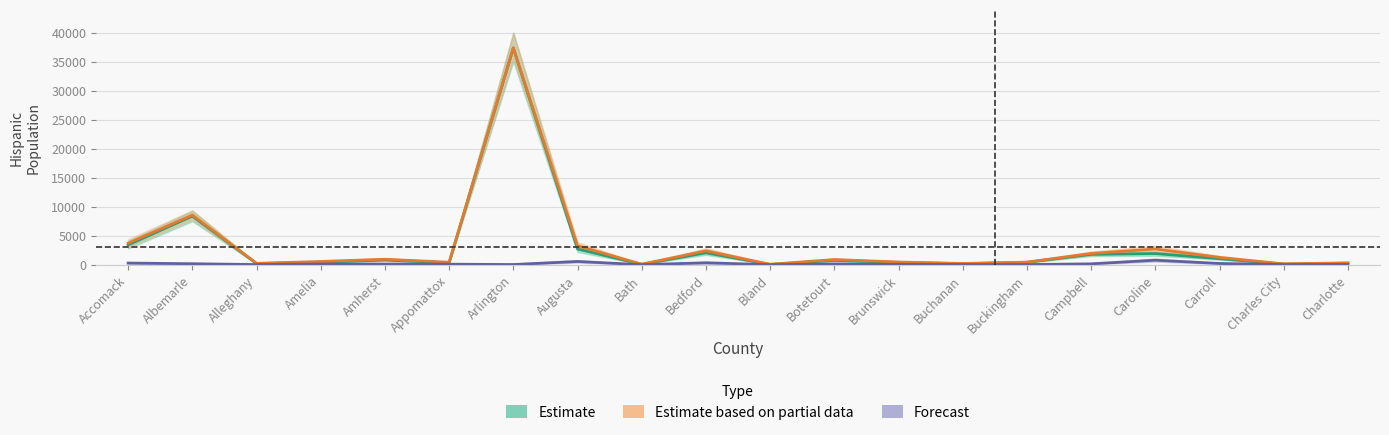

What is the difference between the Estimate based on partial data (2023) values at Caroline and Buckingham?

2265